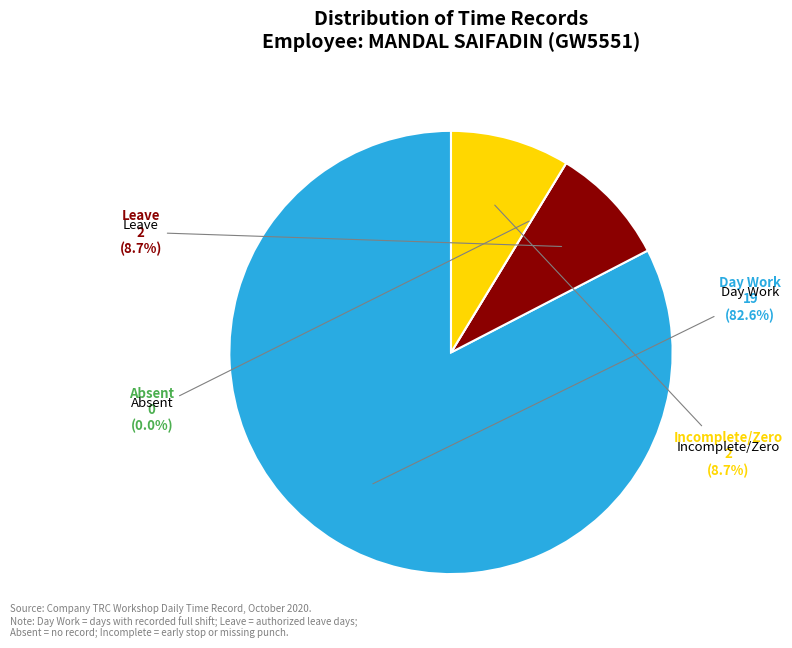

Is 13-Tue the majority of the pie?

No